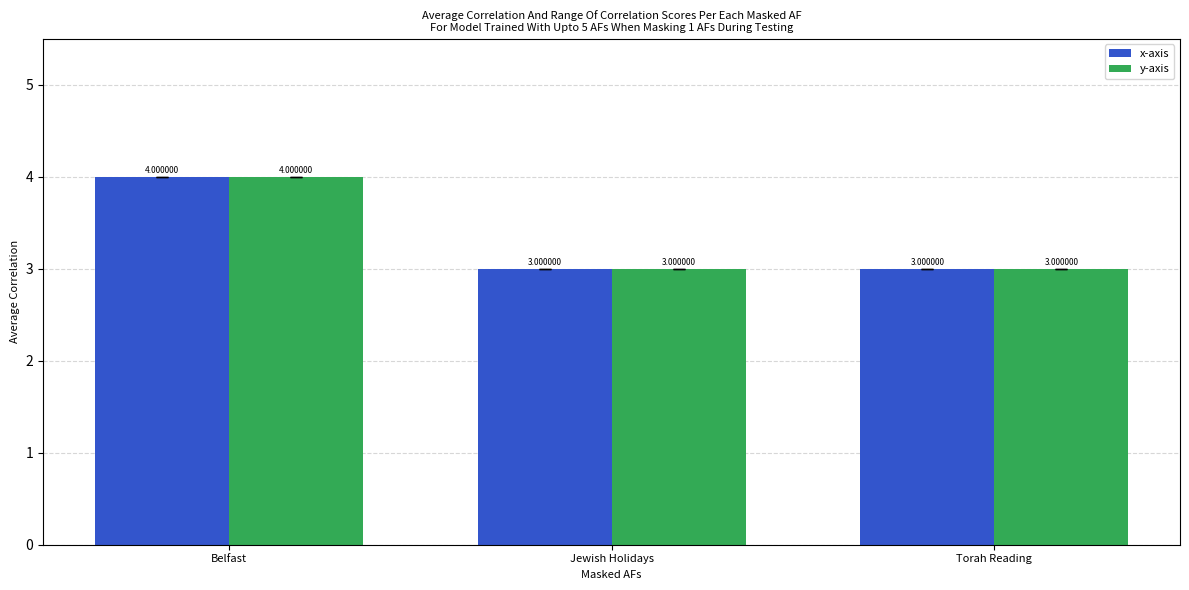

The value of x-axis at Torah Reading is 2. True or false?

False